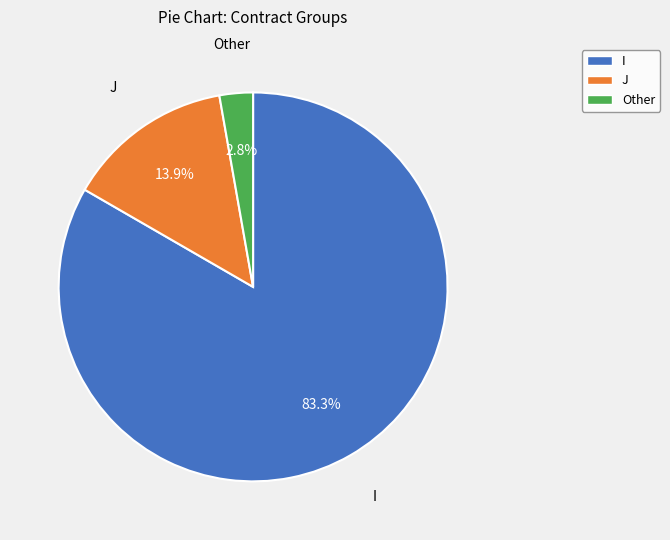

To the nearest percent, what is the average slice percentage?

33%